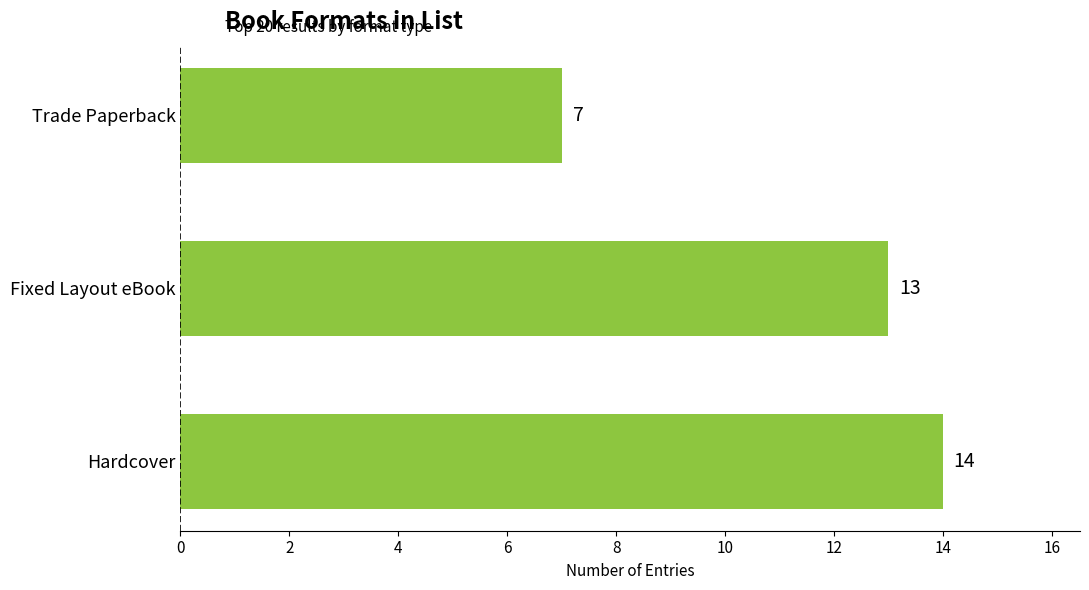

True or false: the data shows 11 at Trade Paperback.

False